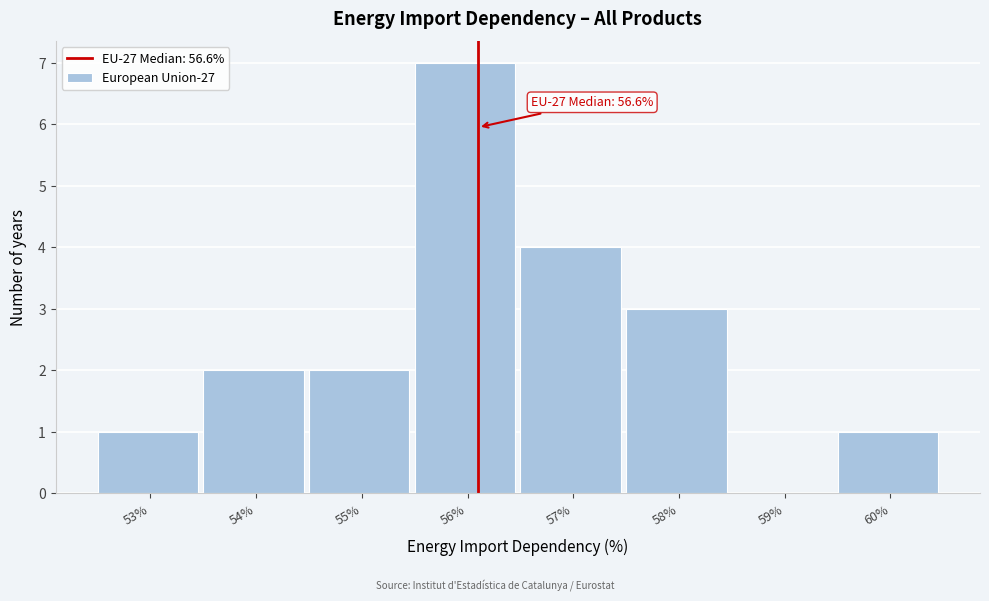

Reading right to left, transcribe all the data shown in this chart.

60%=1	59%=0	58%=3	57%=4	56%=7	55%=2	54%=2	53%=1